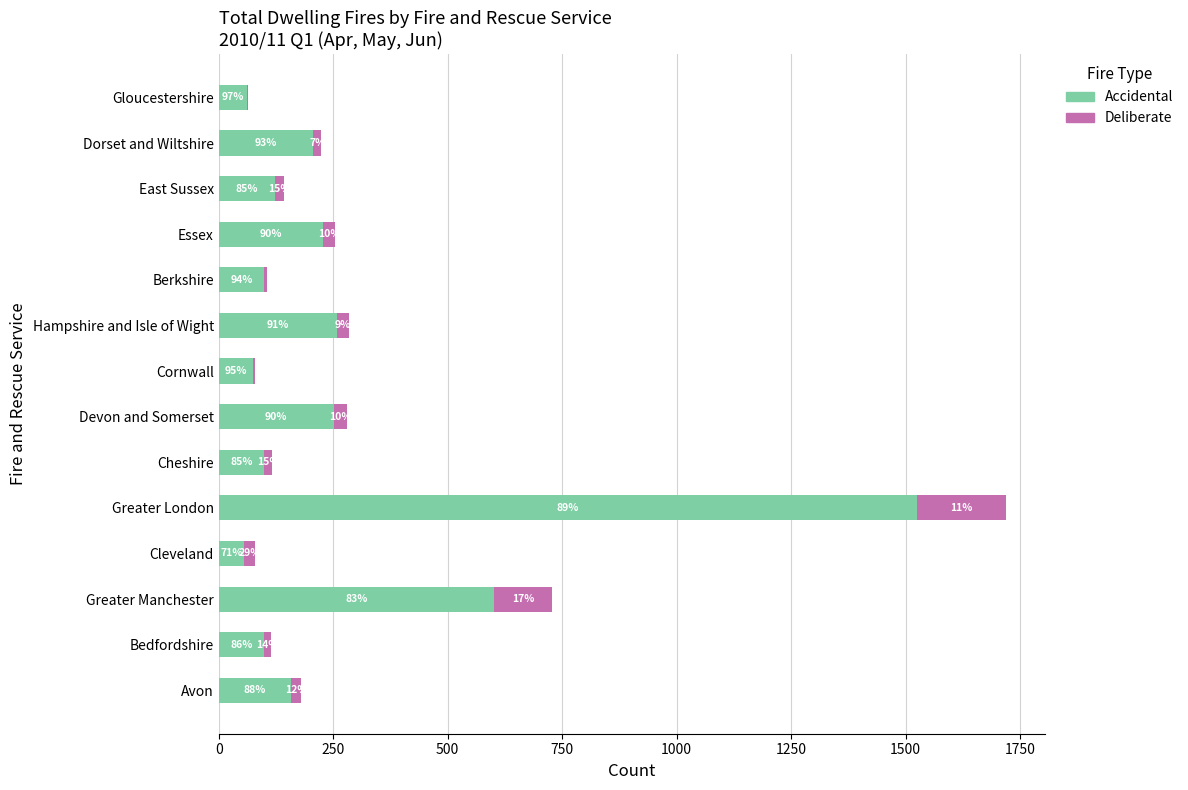

What are all the series names shown in the legend?

Accidental, Deliberate